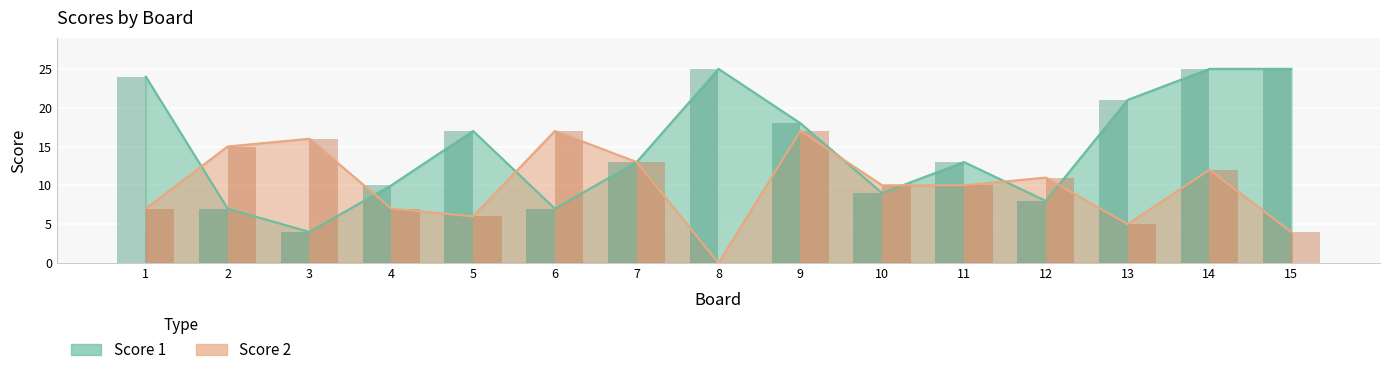

Is the value of Score 1 at 14 greater than the value of Score 2 at 10?

Yes